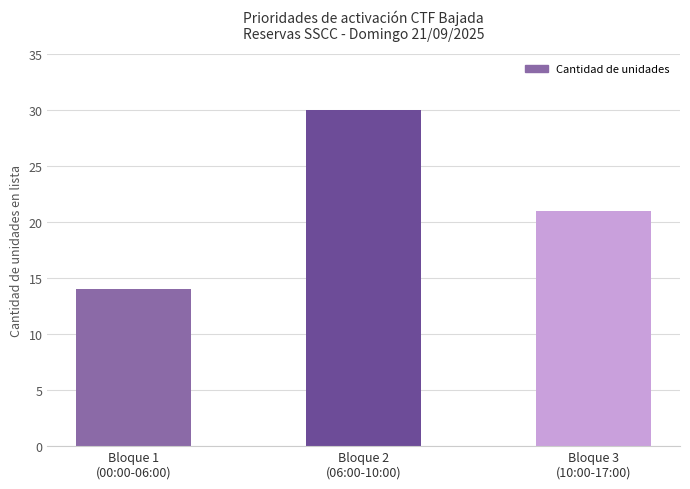

What is the value of the 3rd bar from the left?

21